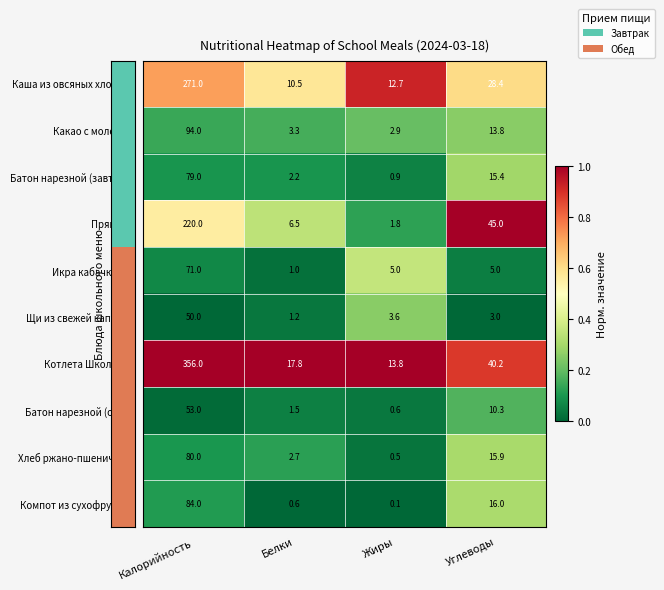

Which category has the highest value across all series?

Калорийность